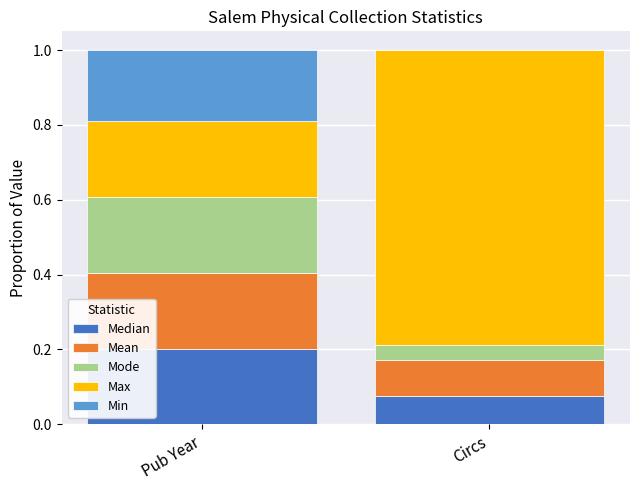

At which label does Median reach its peak?

Pub Year